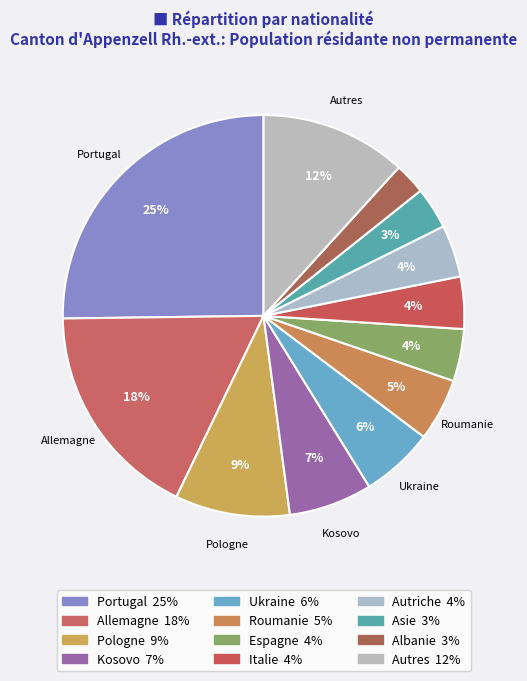

How many segments does this pie chart have?

12